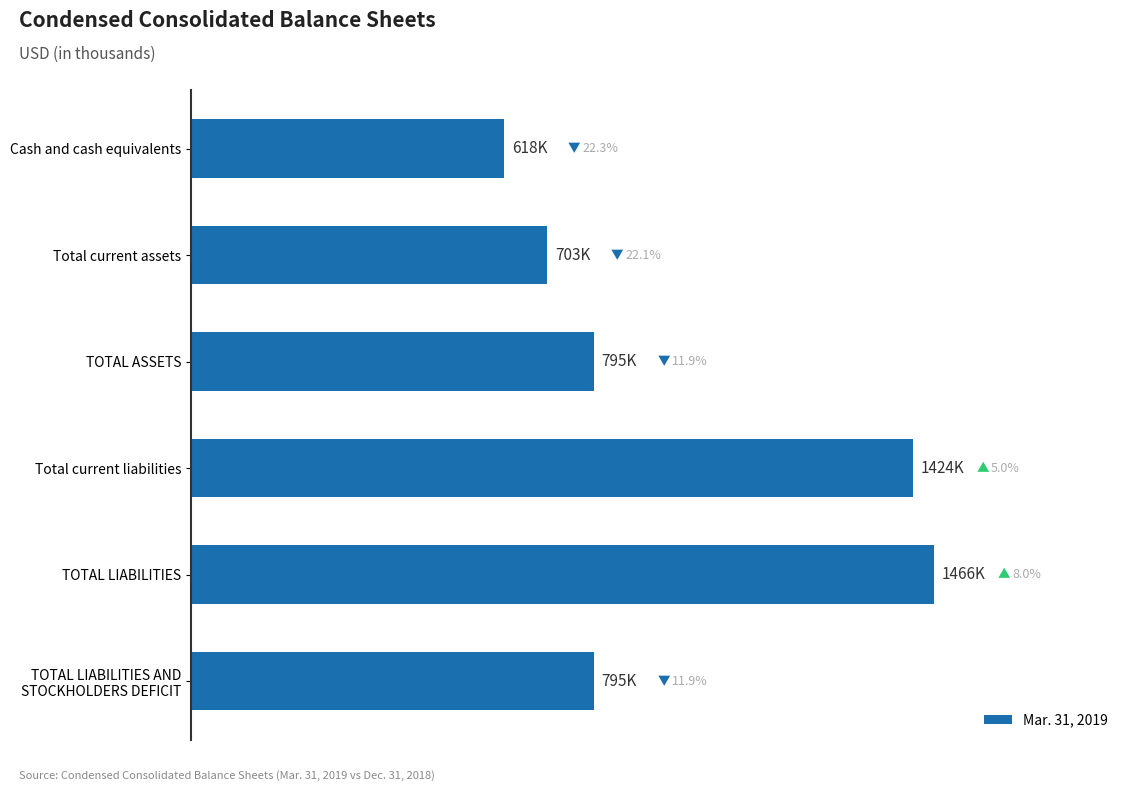

What is the sum of all values?

5800157